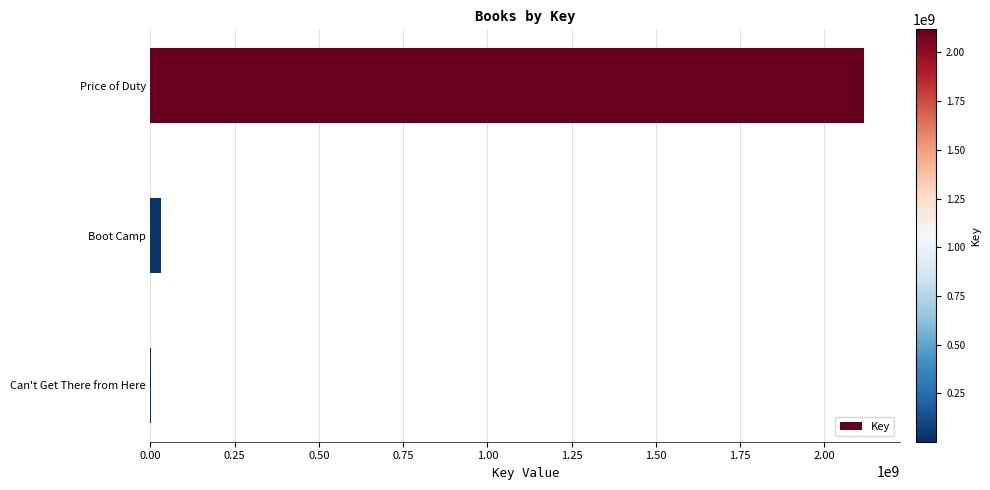

What is the sum of all values?

2153270600